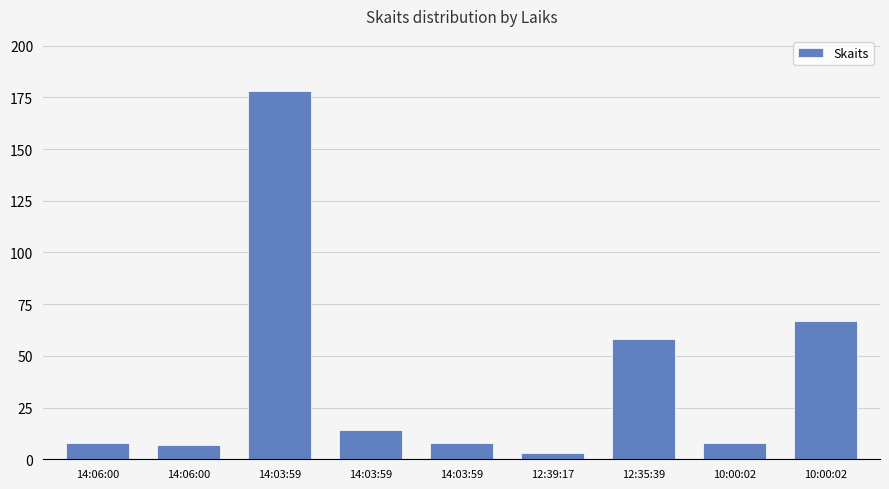

What is the label of the 5th bar from the left?

14:03:59